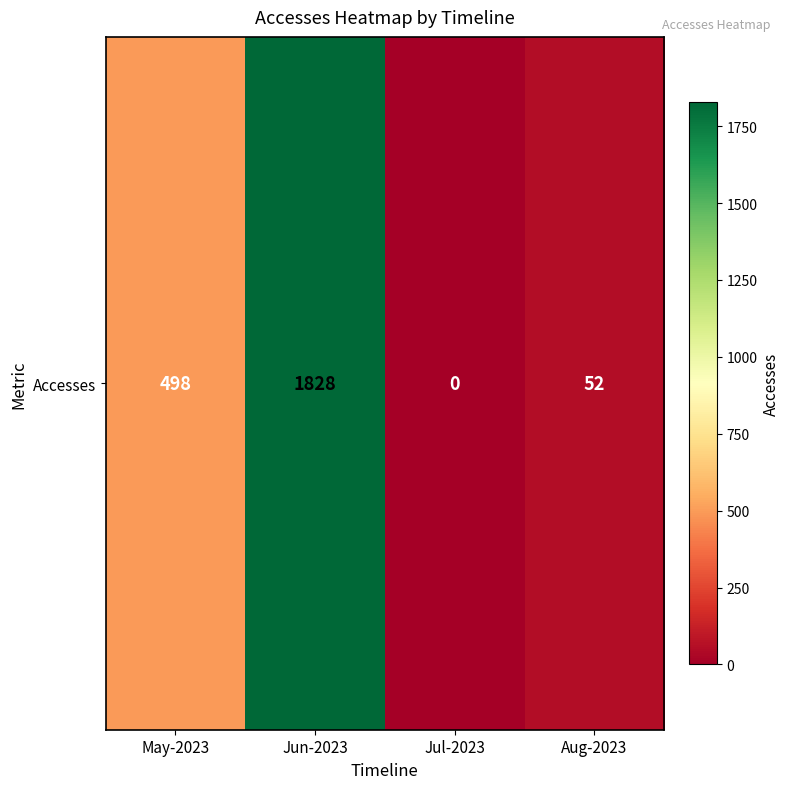

What is the change in value from Jun-2023 to Jul-2023?

-1828